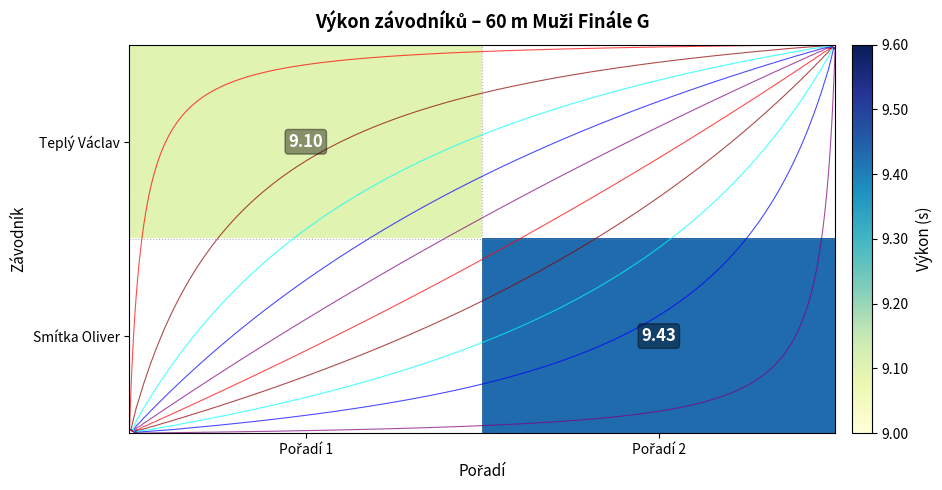

How many positive values does the Teplý Václav series have?

1